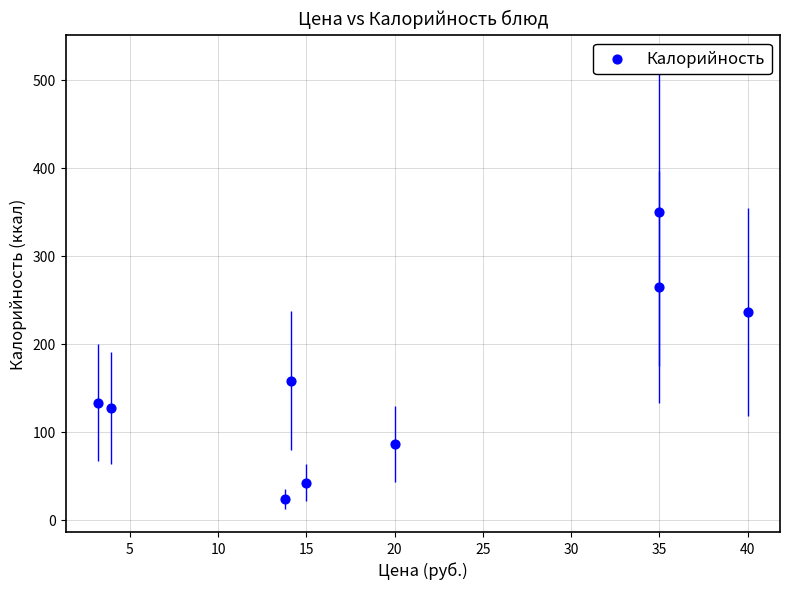

What Y value in the scatter plot is closest to 186?

158.0